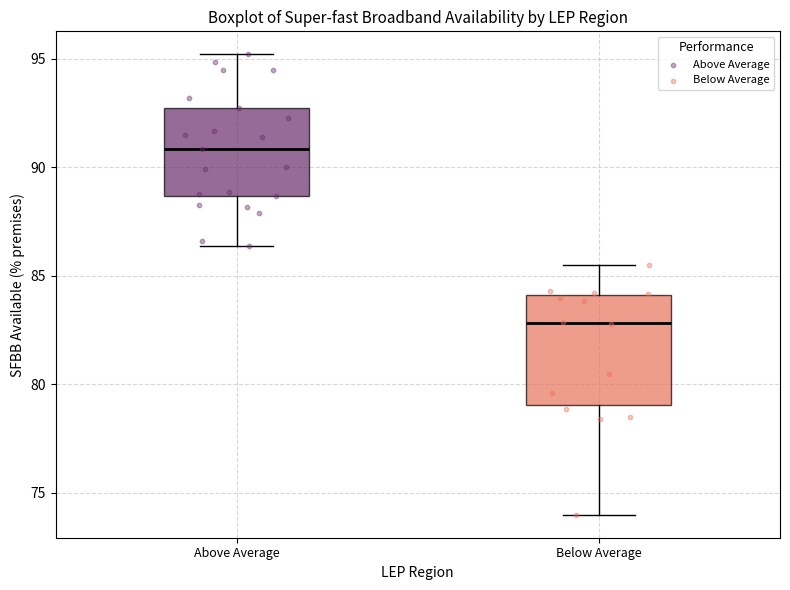

Where does the upper whisker of the box for Above Average end on the y-axis? The values are not printed on the chart, so give them approximately, as read against the axis.

95.0